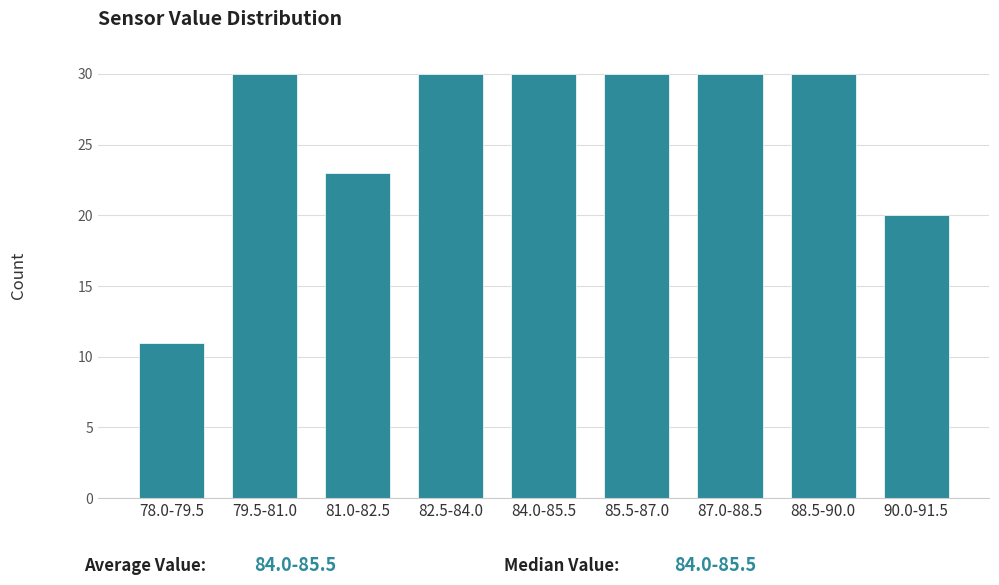

Reading left to right, transcribe all the data shown in this chart.

11	30	23	30	30	30	30	30	20